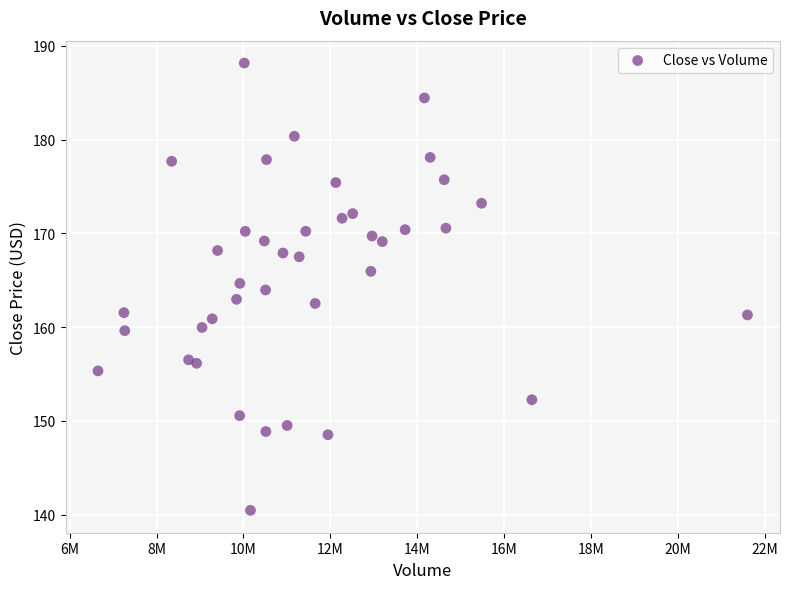

What is the range of X values (max minus min)?

14953600.0